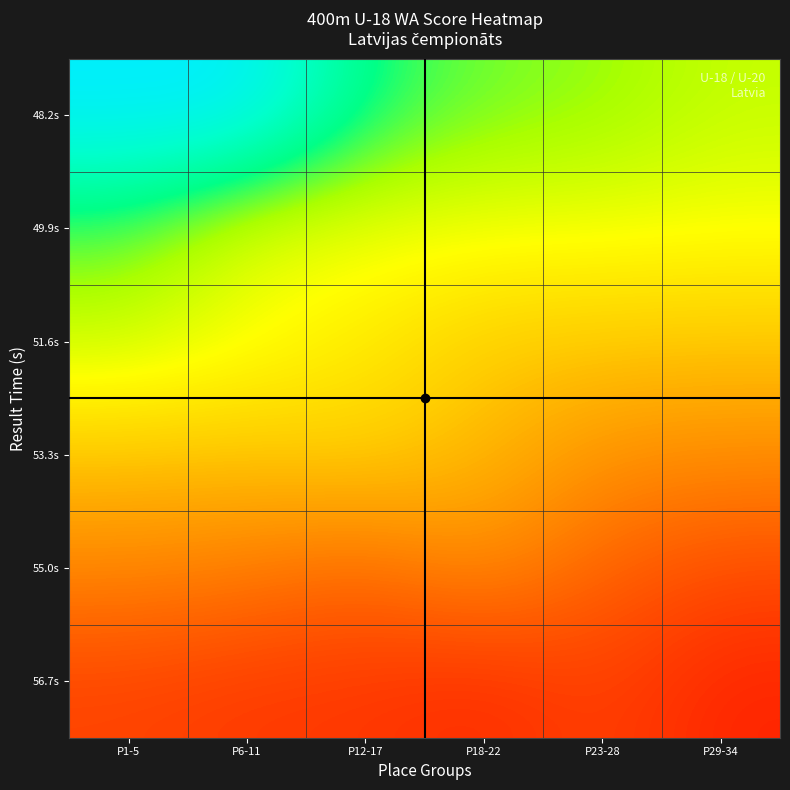

Reading left to right, extract all data points from this chart.

48.2s: P1-5=965.0	P6-11=965.0	P12-17=828.0	P18-22=787.0	P23-28=775.0	P29-34=744.0
49.9s: P1-5=796.7	P6-11=719.0	P12-17=713.0	P18-22=709.0	P23-28=709.0	P29-34=704.0
51.6s: P1-5=742.0	P6-11=707.3	P12-17=674.0	P18-22=633.0	P23-28=627.0	P29-34=624.0
53.3s: P1-5=620.0	P6-11=620.0	P12-17=637.0	P18-22=611.0	P23-28=576.0	P29-34=571.0
55.0s: P1-5=566.0	P6-11=557.0	P12-17=536.0	P18-22=573.5	P23-28=529.2	P29-34=507.0
56.7s: P1-5=498.0	P6-11=489.0	P12-17=487.0	P18-22=475.0	P23-28=498.0	P29-34=468.2